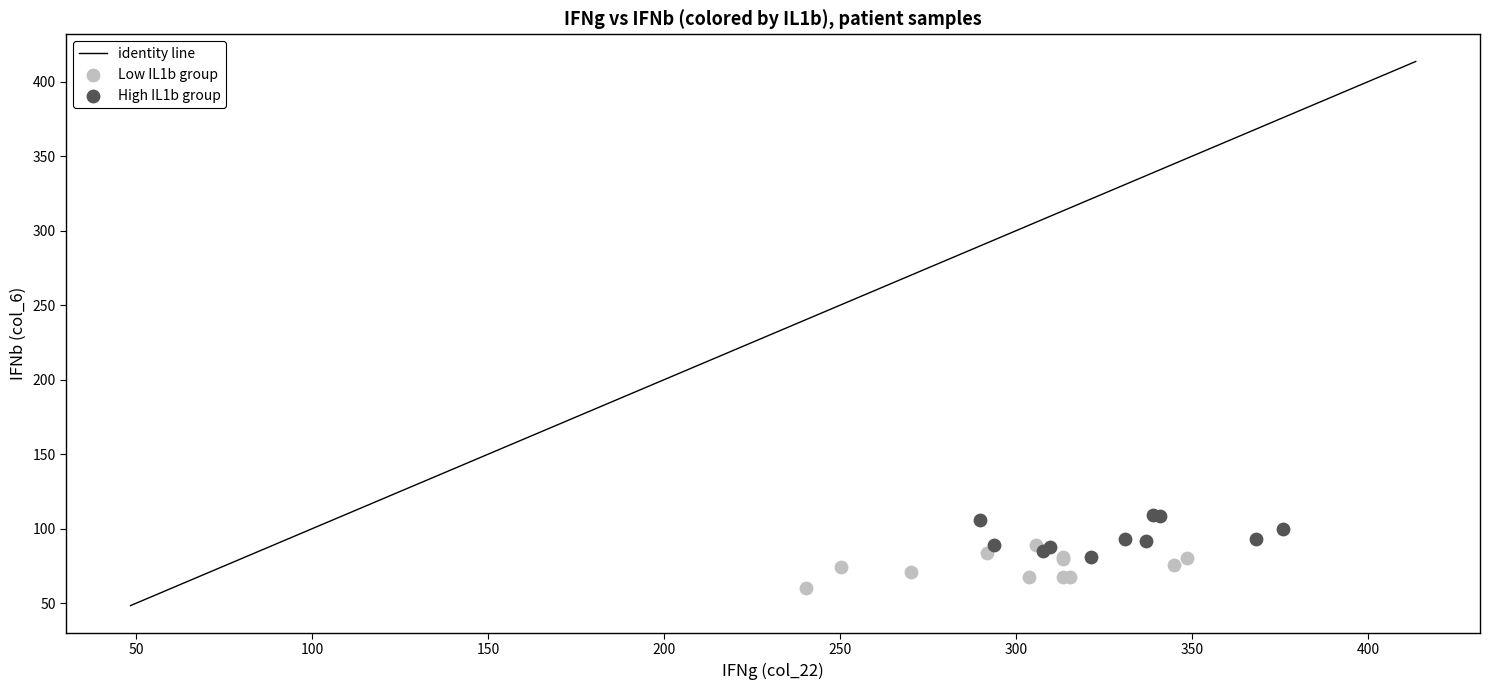

Which series contains the highest Y value?

High IL1b group